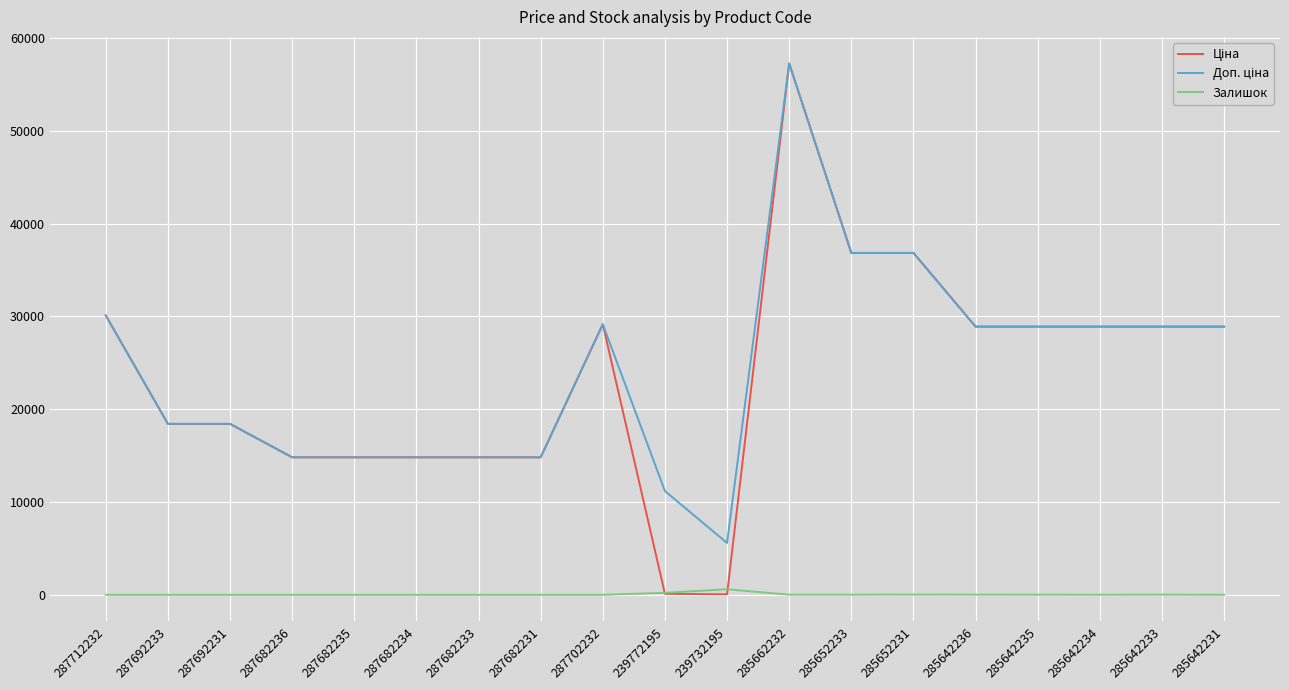

What is the spread (max minus min) of values at 287682234?

14817.6